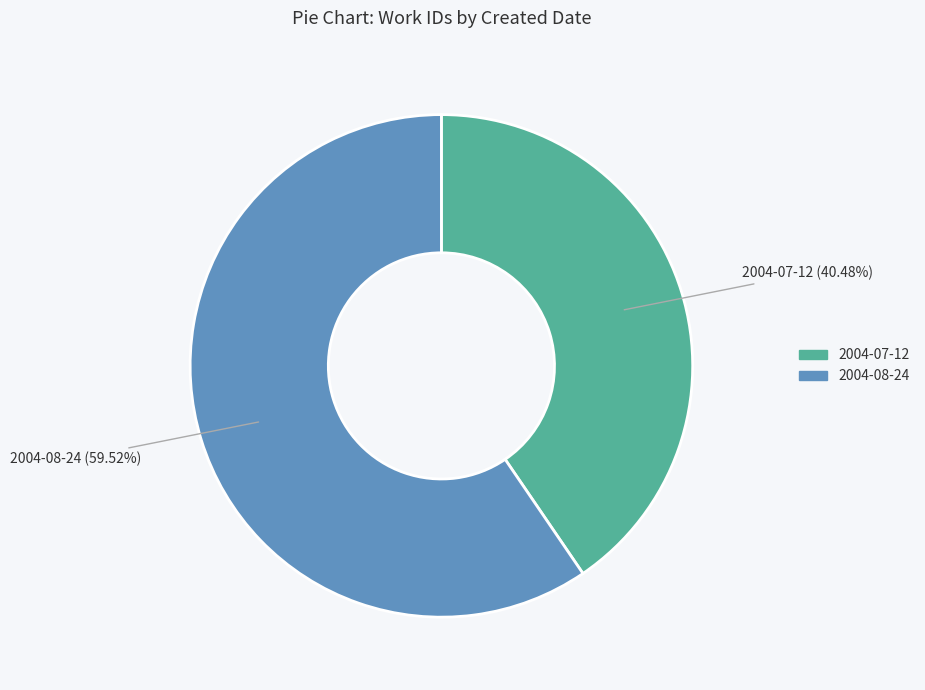

Does any single category account for the majority?

Yes